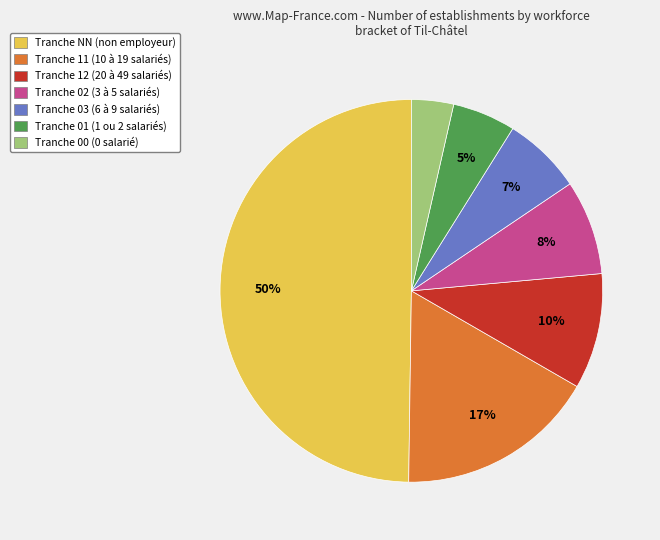

To the nearest percent, what is the difference between the largest and smallest slice percentages?

46%